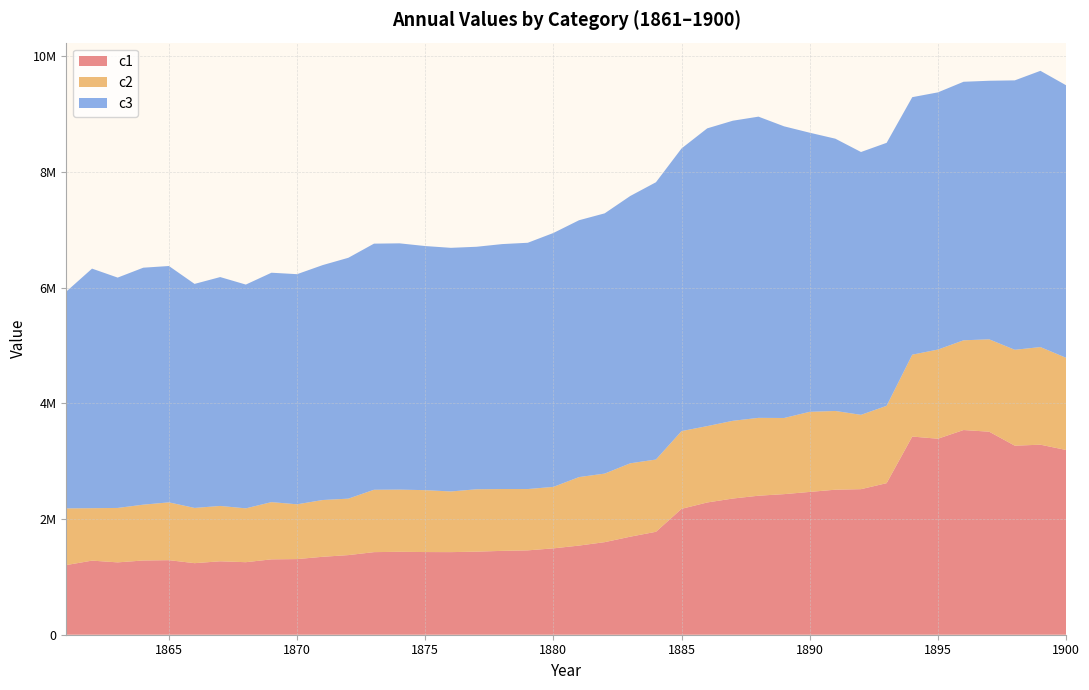

Reading left to right, list all the values displayed in this chart.

c1: 1204525	1280785	1250677	1283166	1288721	1236875	1269137	1253757	1302862	1307555	1347317	1376333	1427688	1433227	1428982	1427794	1436058	1449407	1458328	1492813	1540973	1600173	1694951	1779231	2176353	2286084	2354153	2402947	2430313	2468429	2506965	2516178	2620124	3425584	3388102	3538241	3509584	3267911	3285003	3193508
c2: 979336	906643	940971	965202	999529	955105	957125	930874	989433	947028	981356	976215	1078286	1075248	1070177	1048864	1078275	1069121	1059948	1062975	1184223	1185184	1268937	1249312	1343979	1320111	1344048	1345979	1316358	1384889	1361100	1285058	1337186	1415714	1541334	1551382	1597316	1657862	1687701	1593730
c3: 3749949	4141482	3982163	4096453	4085751	3872720	3956518	3868479	3965605	3978326	4061317	4163771	4254676	4257255	4219902	4211482	4192277	4234411	4257493	4389352	4440124	4499032	4621112	4793456	4886597	5147235	5187589	5207024	5041709	4824782	4706715	4543514	4546240	4451422	4446125	4469277	4469450	4657307	4775556	4711417